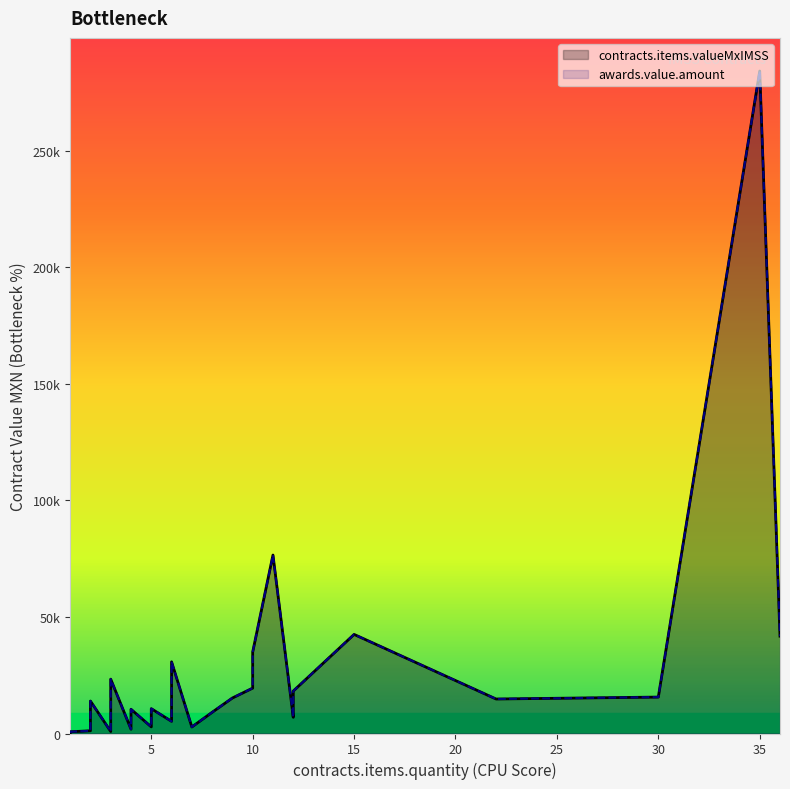

Rank the series by their maximum value, from lowest to highest.

contracts.items.valueMxIMSS, awards.value.amount